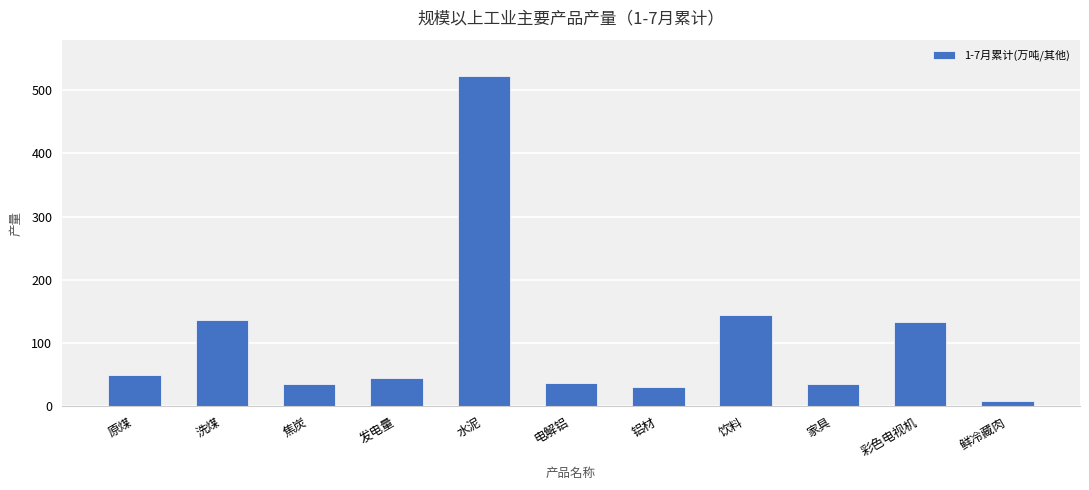

What is the value of the 1st bar from the left?

49.6